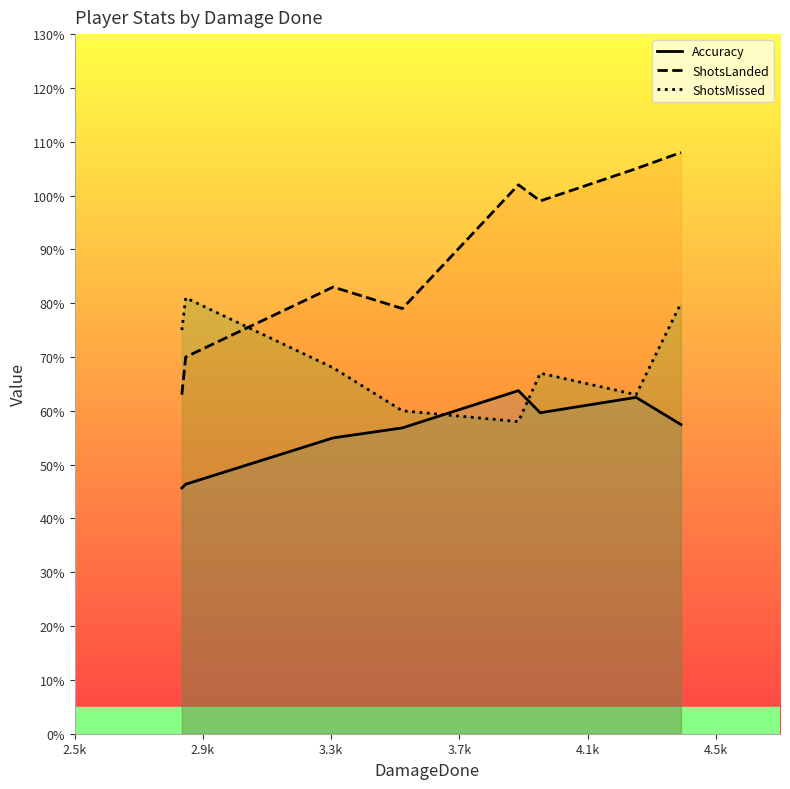

What is the maximum value shown in the chart?

108.0